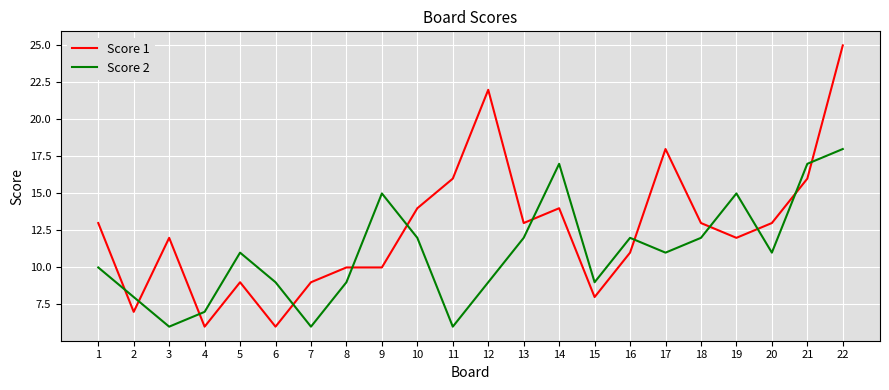

The Score 2 series shows 7 at 17. True or false?

False